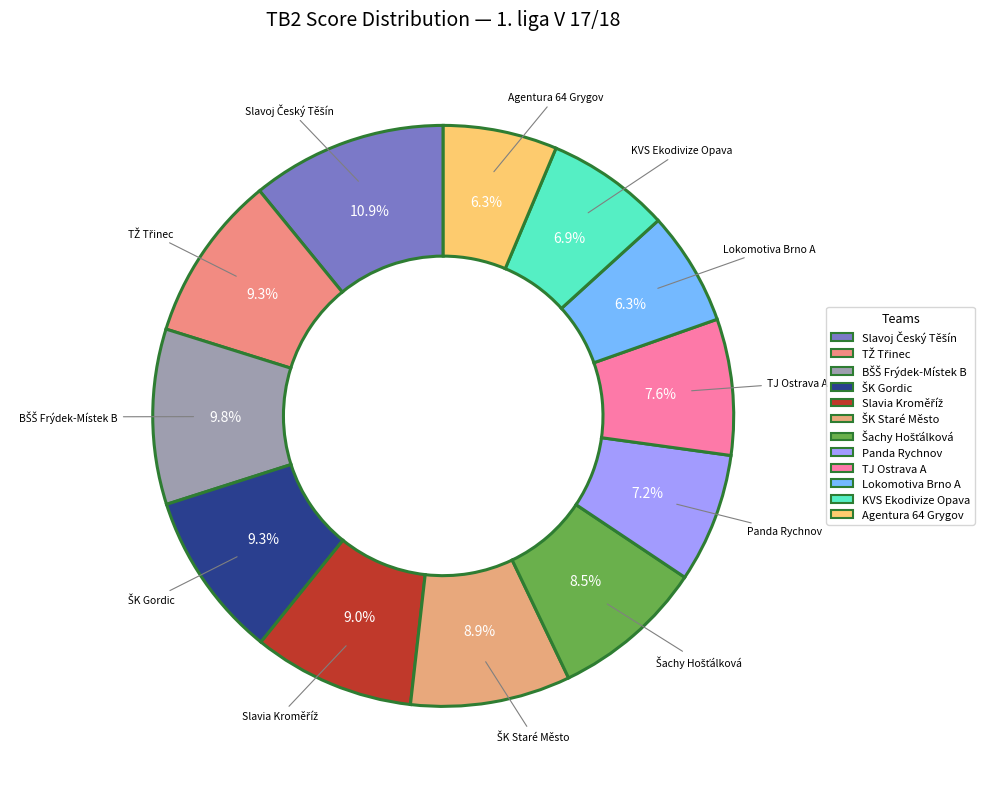

What portion of the pie excludes Agentura 64 Grygov?

93.7%